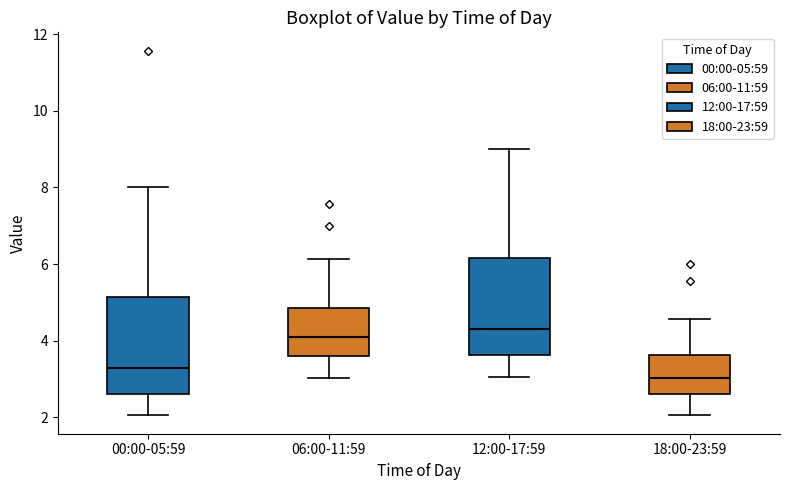

Where is the upper edge of the box for 12:00-17:59 on the y-axis? The values are not printed on the chart, so give them approximately, as read against the axis.

6.2